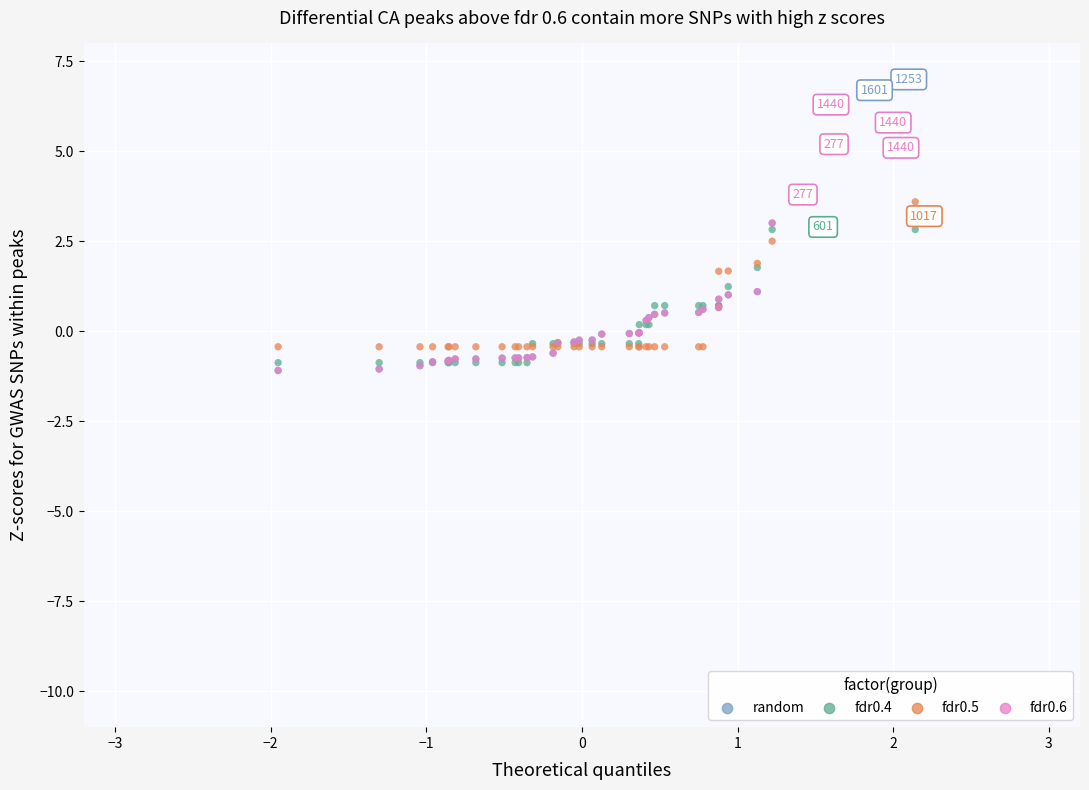

What are all the series names shown in the legend?

random, fdr0.4, fdr0.5, fdr0.6